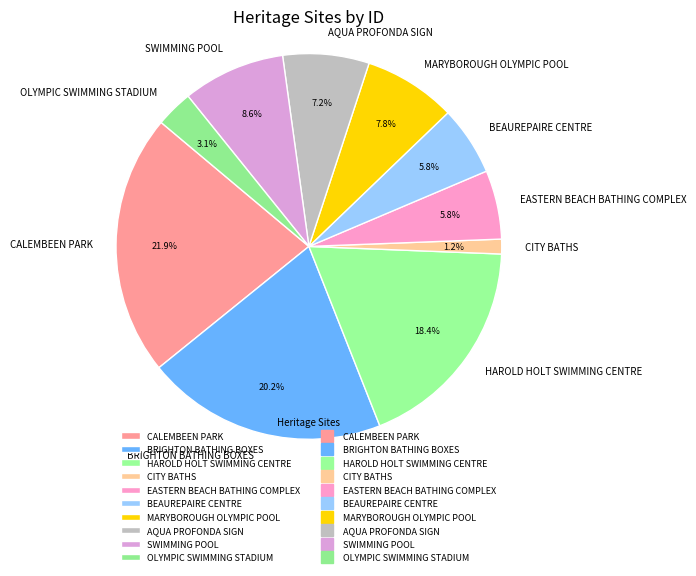

Which slice is the largest?

CALEMBEEN PARK